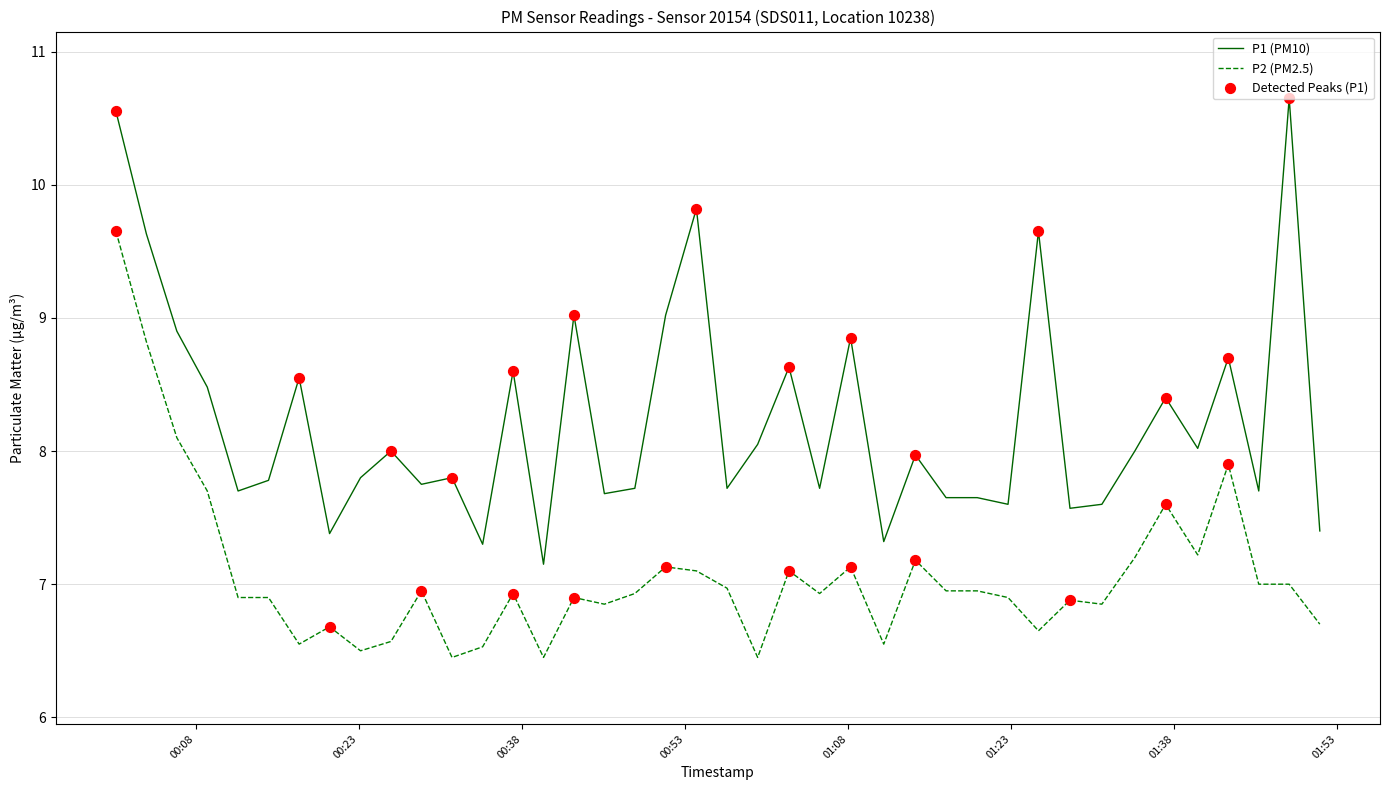

Which series has the widest spread of values?

P1 (PM10)